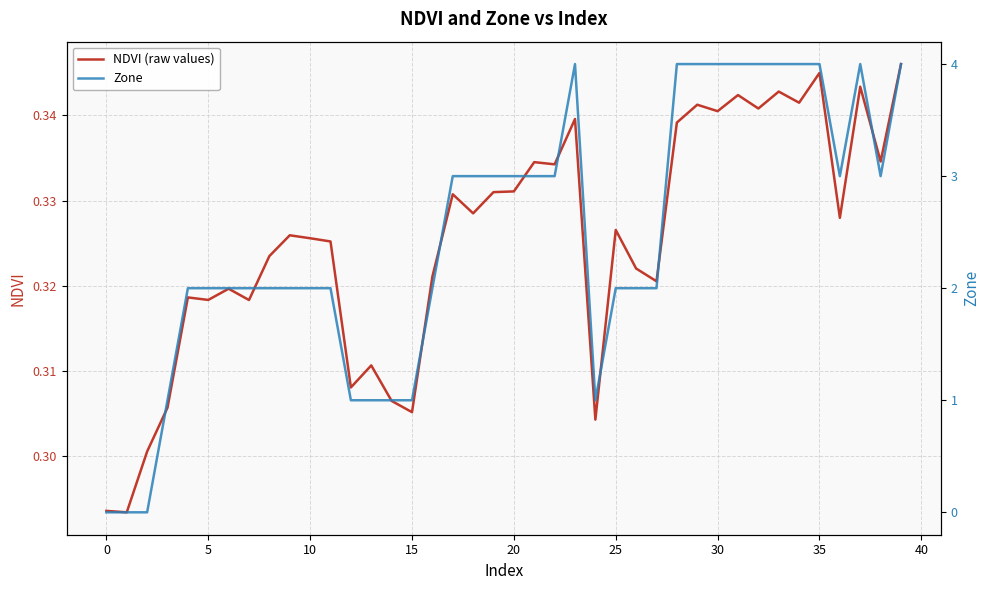

Does the chart display data point markers on the line(s)?

No